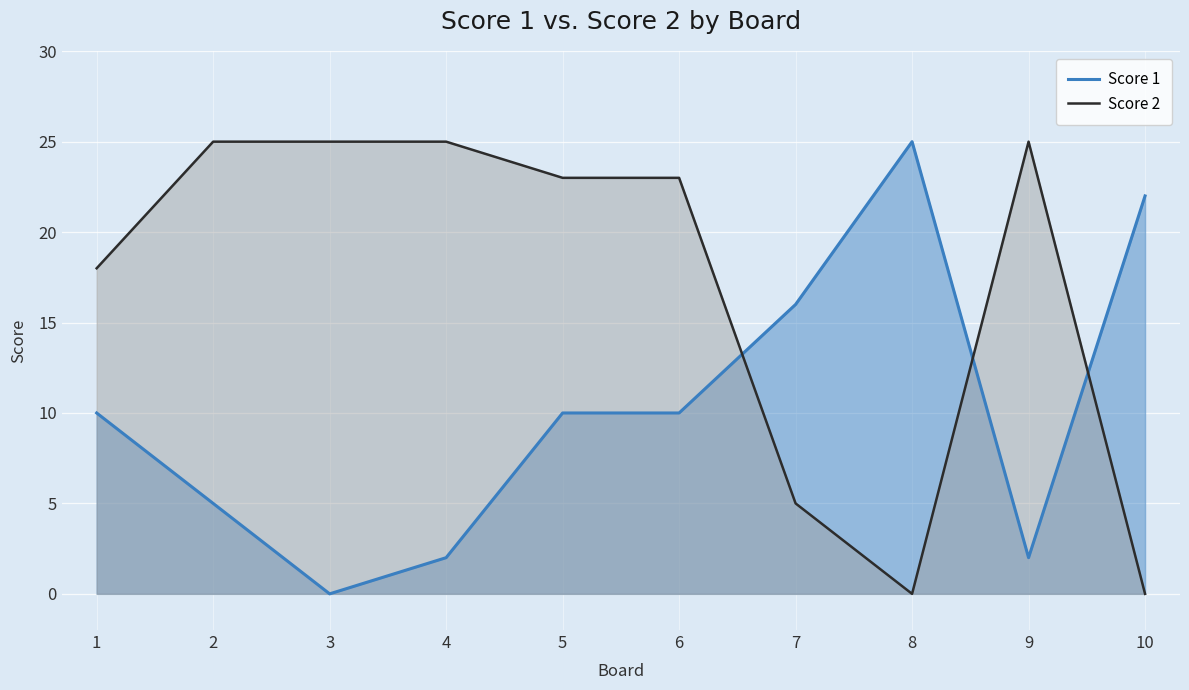

Which category has the lowest value across all series?

3